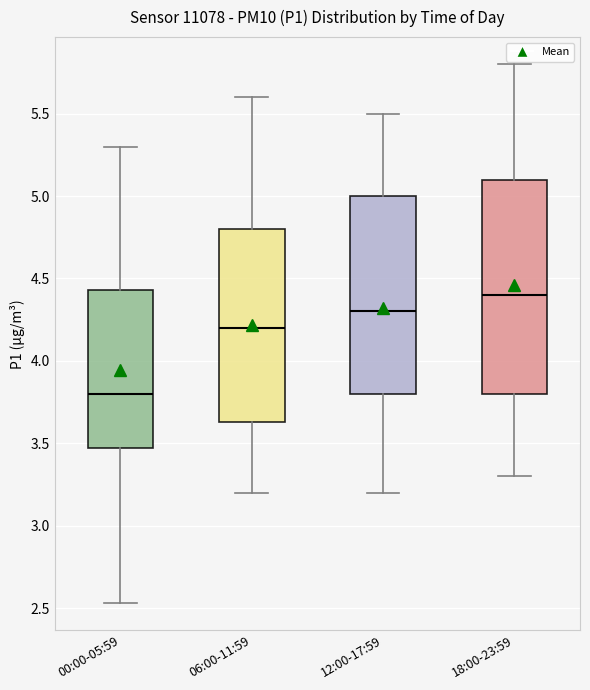

Which box is the tallest, from its lower edge to its upper edge?

18:00-23:59